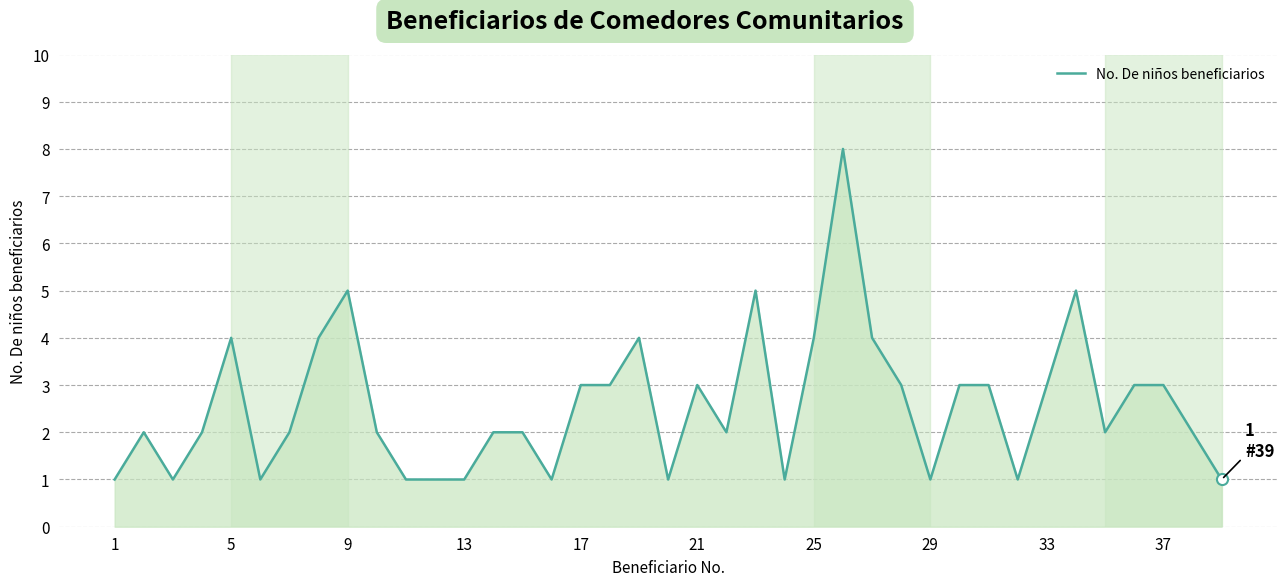

What is the average value?

3